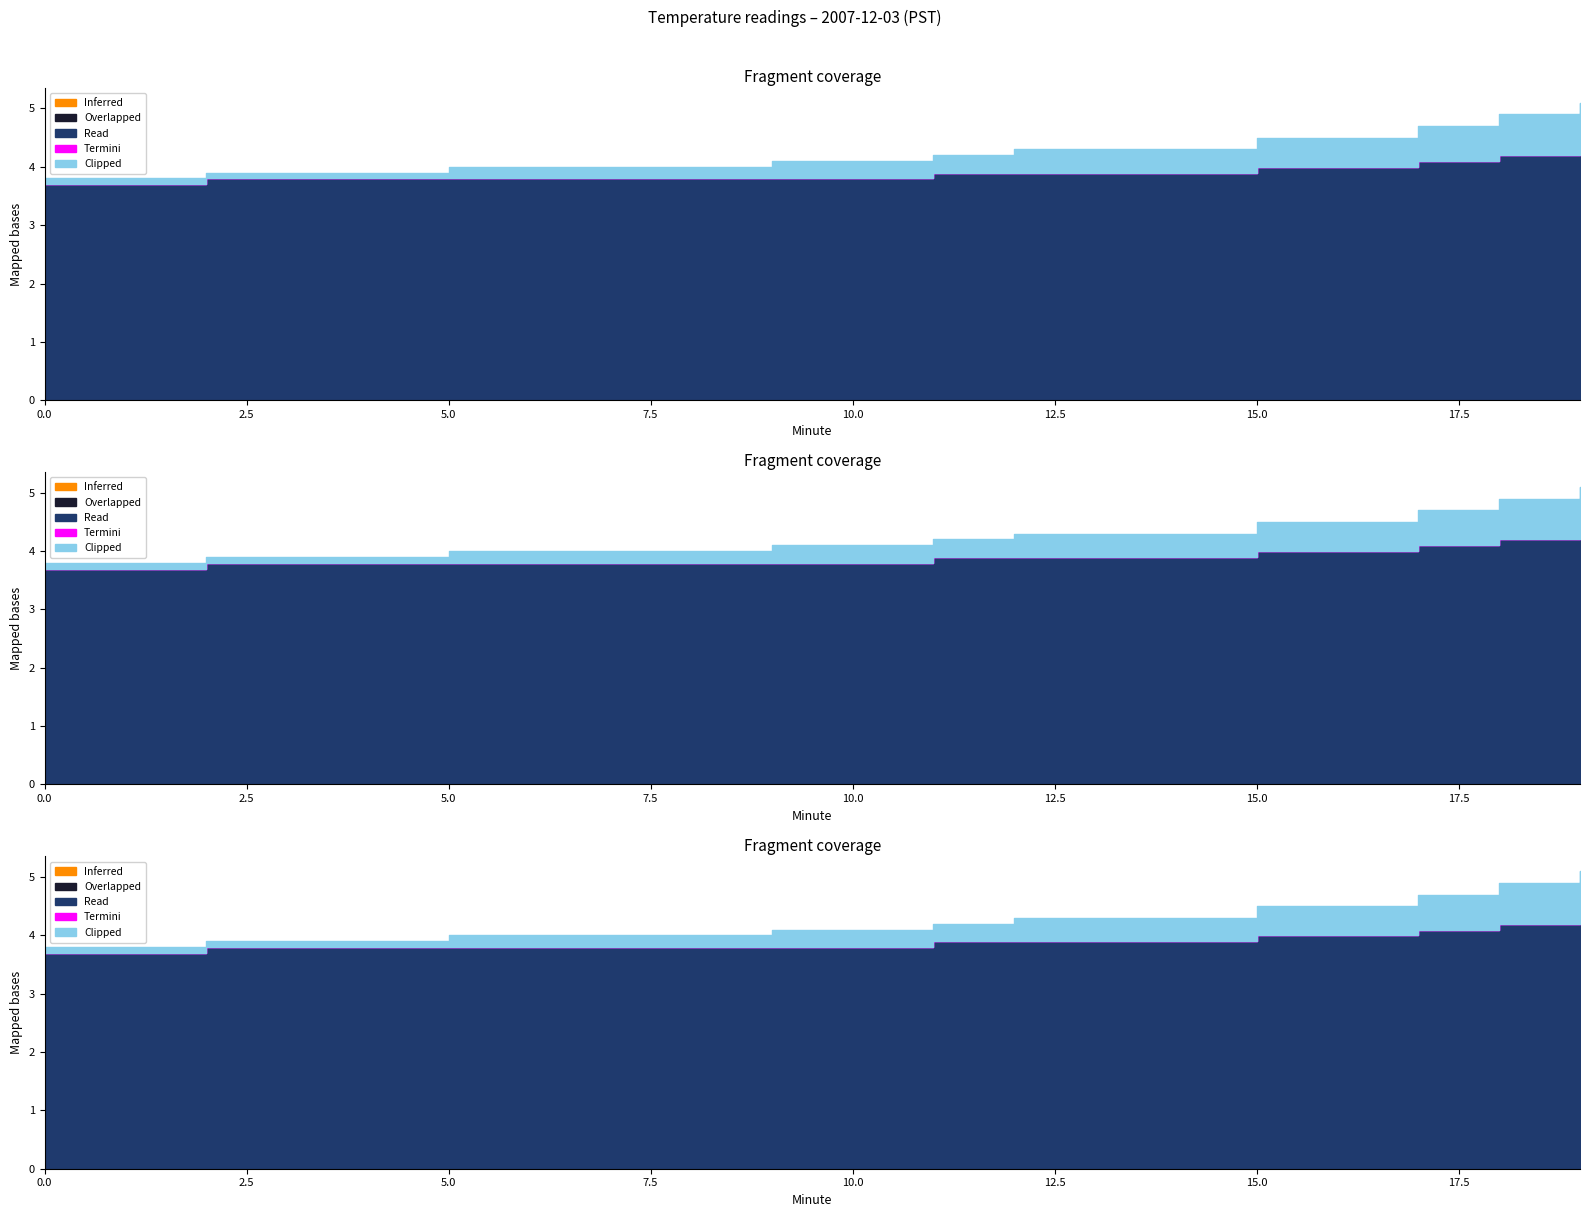

What are all the series names shown in the legend?

Inferred, Overlapped, Read, Termini, Clipped